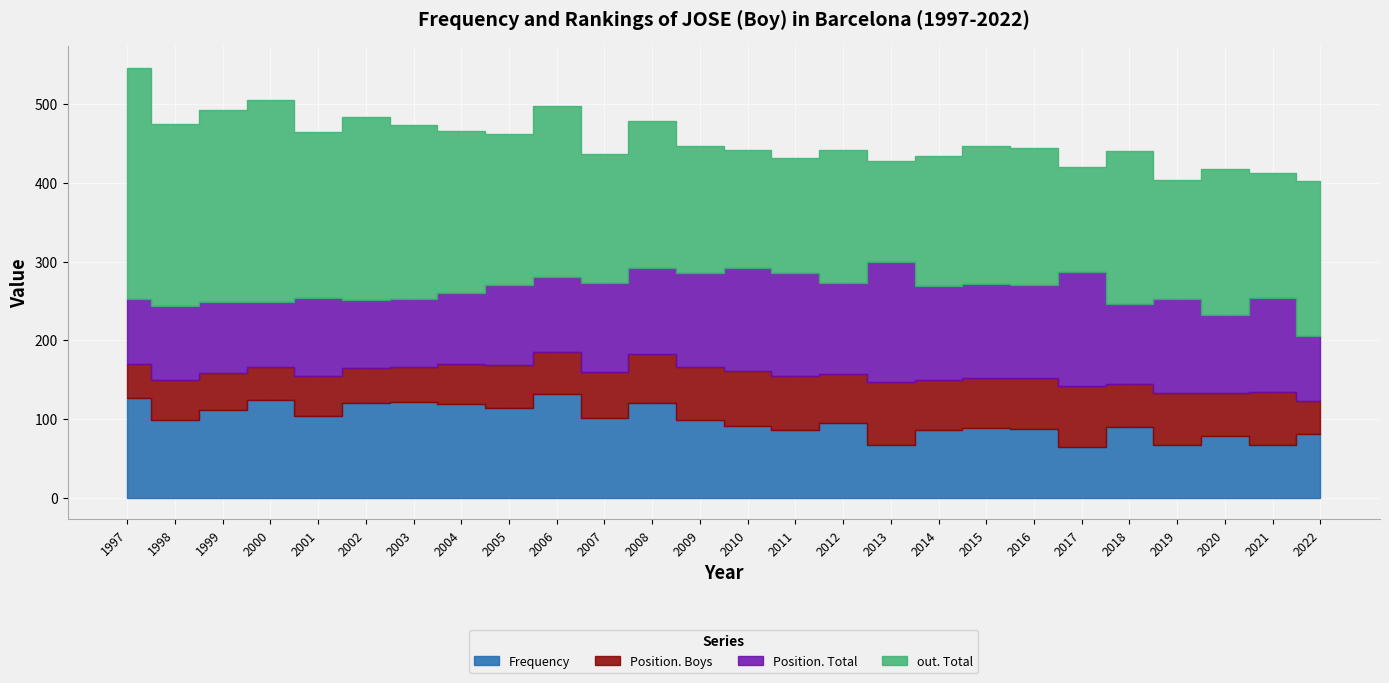

What is the difference between the second highest and second lowest values in the out. Total series?

124